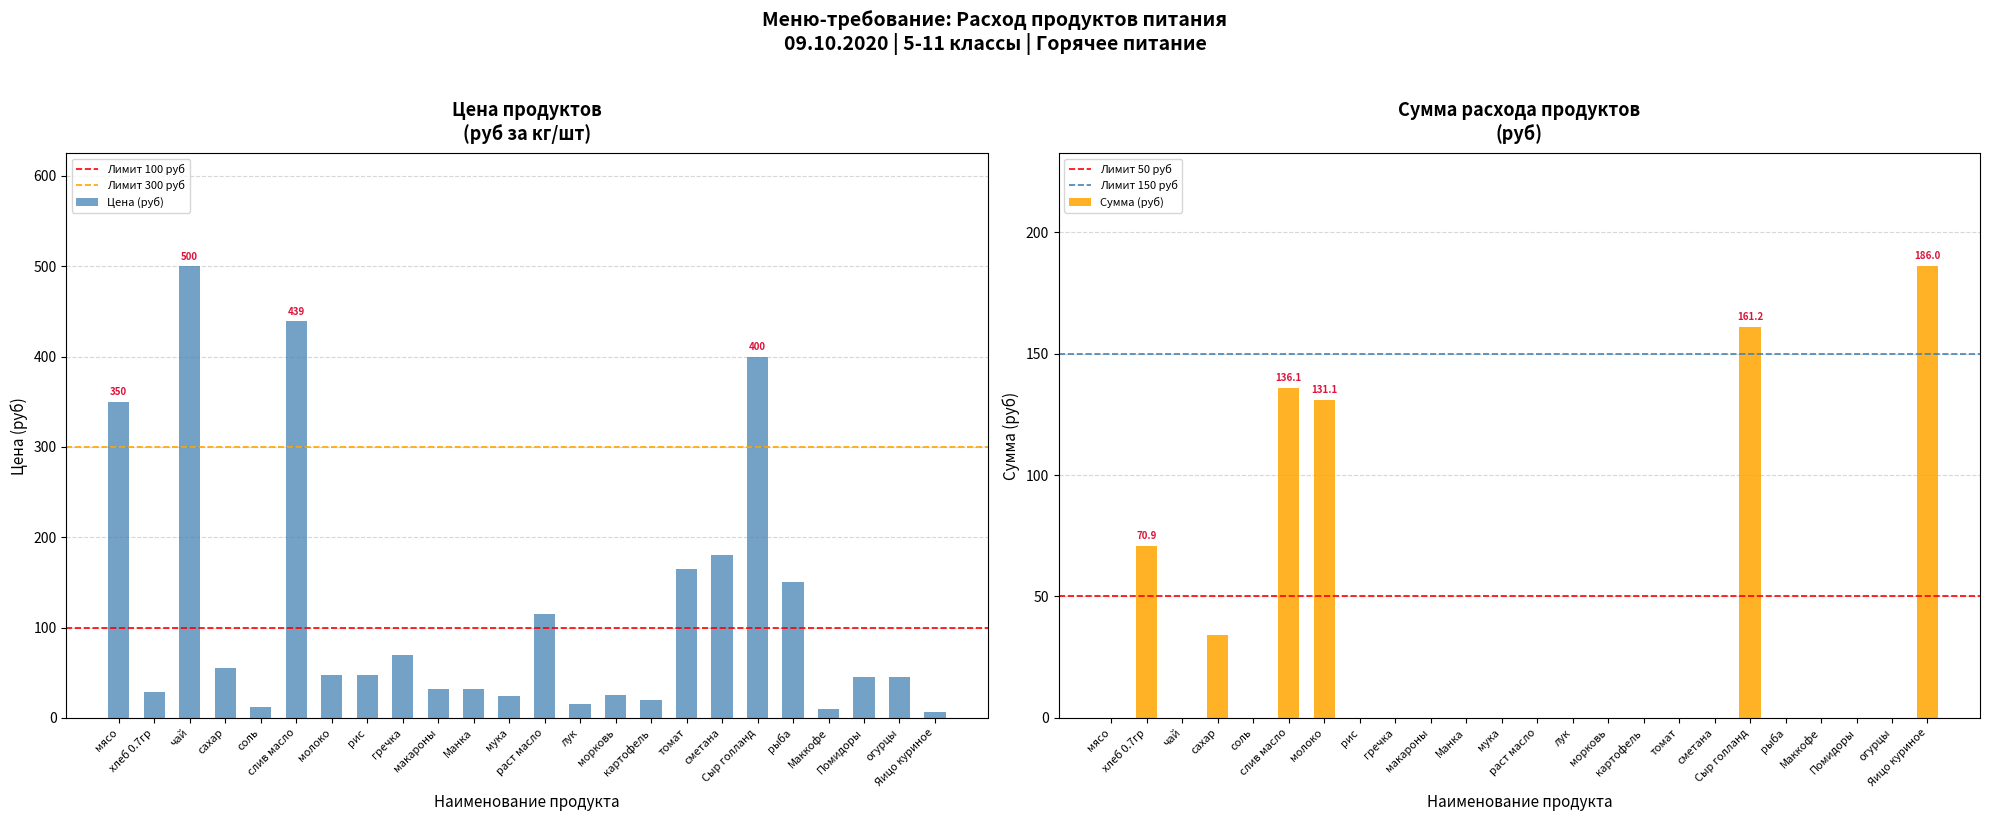

What is the difference between the Цена (руб) values at сметана and соль?

168.0